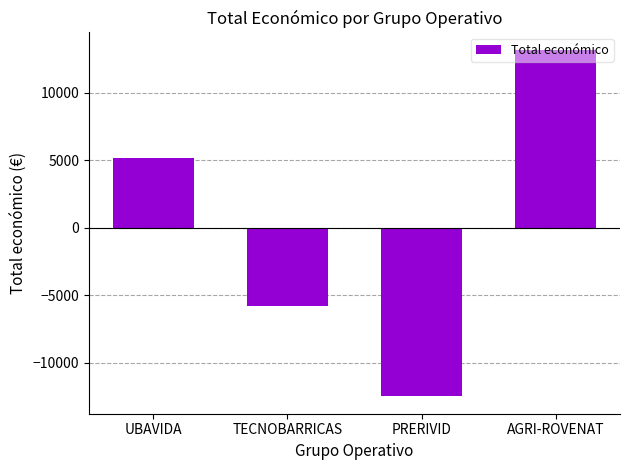

How many bars are there in total?

4